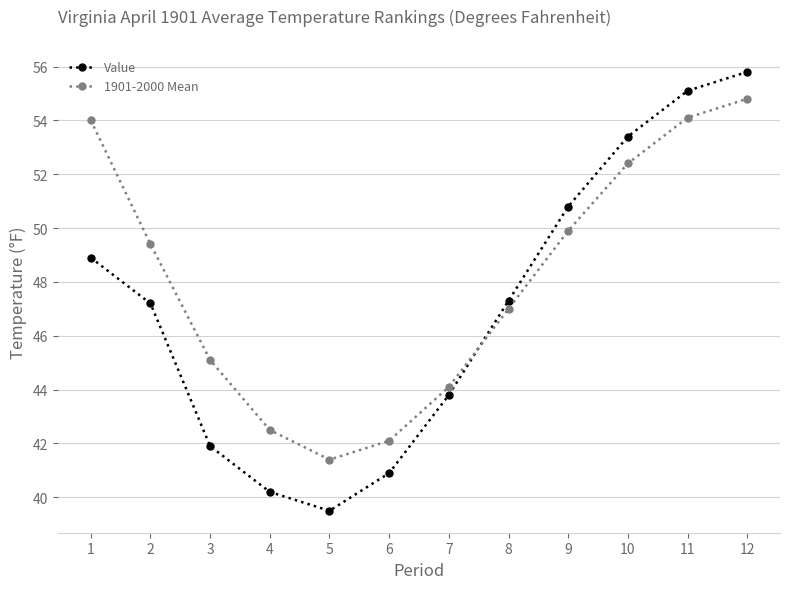

How many intersections are there between 1901-2000 Mean and Value?

1